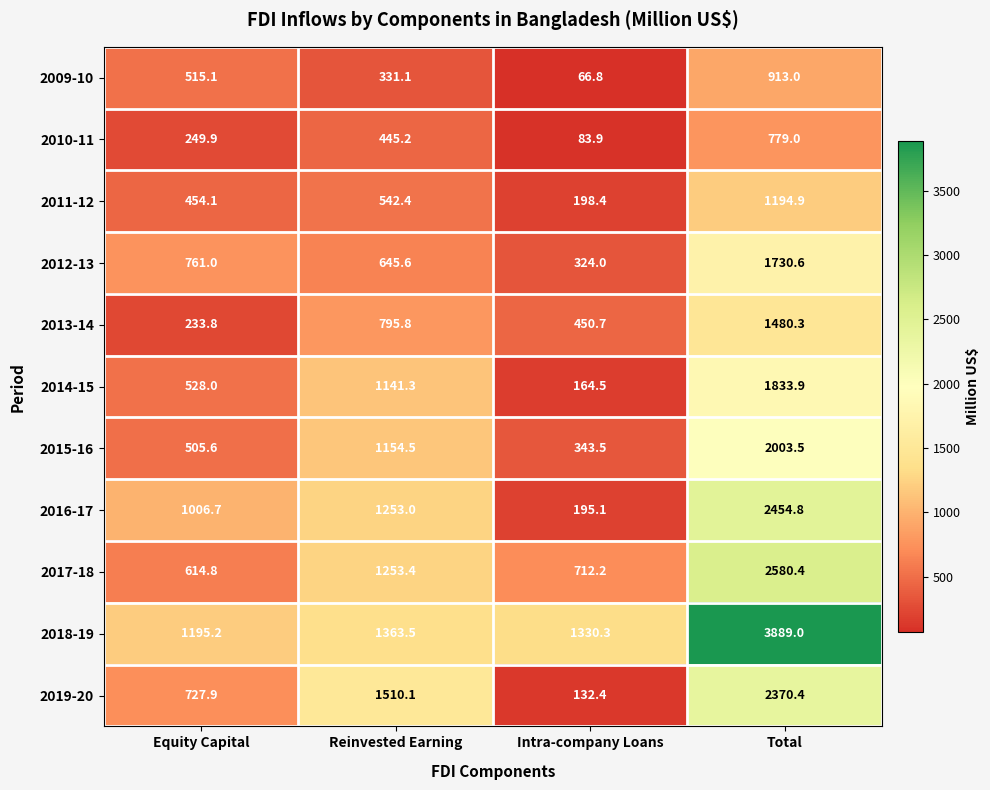

What is the approximate value of 2013-14 at Total?

1480.3